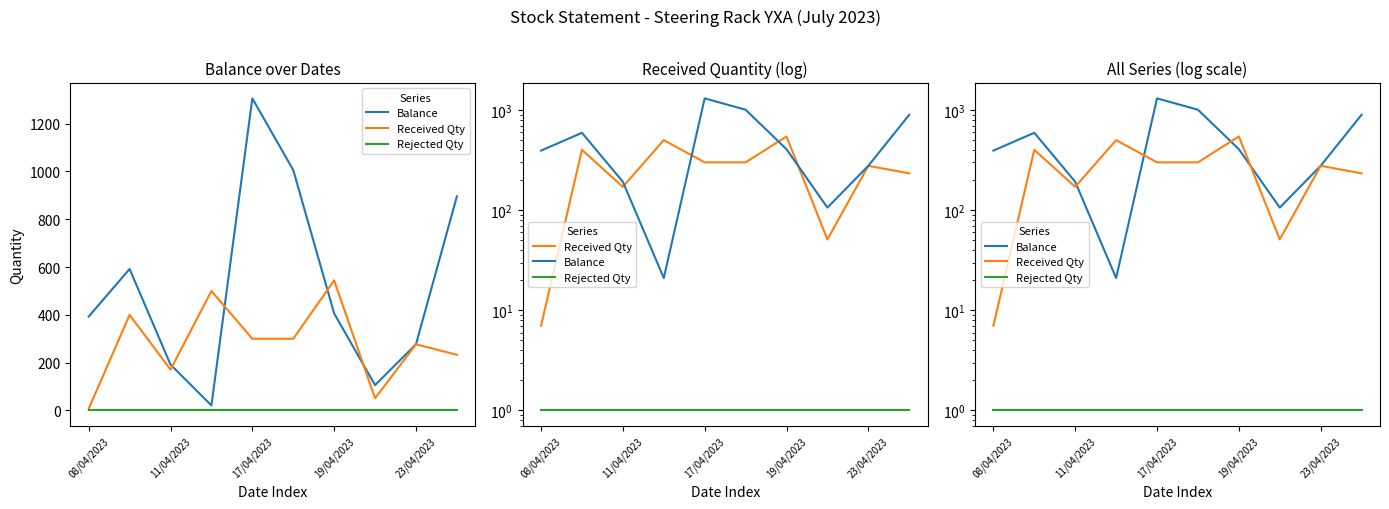

List the series in order of their overall mean, lowest first.

Rejected Qty, Received Qty, Balance